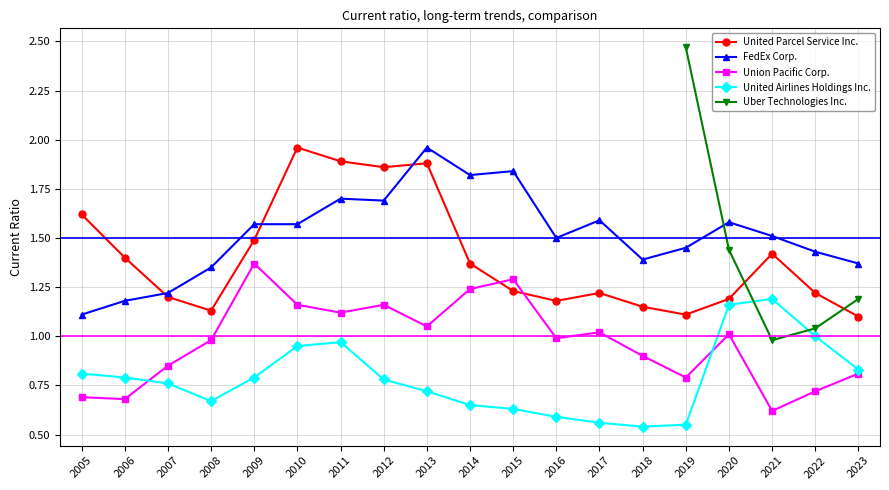

True or false: FedEx Corp. and United Airlines Holdings Inc. cross at least once.

False